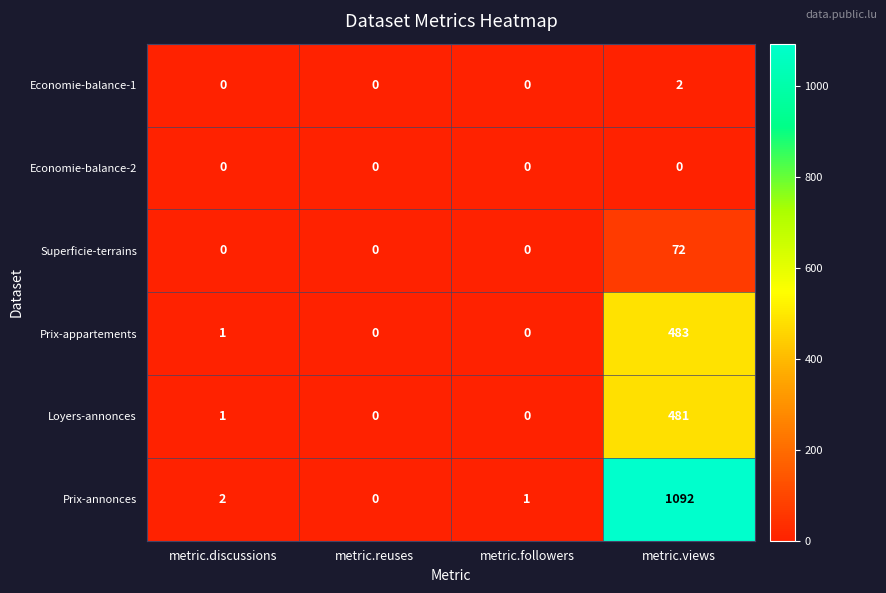

Rank the series by their maximum value, from highest to lowest.

Prix-annonces, Prix-appartements, Loyers-annonces, Superficie-terrains, Economie-balance-1, Economie-balance-2